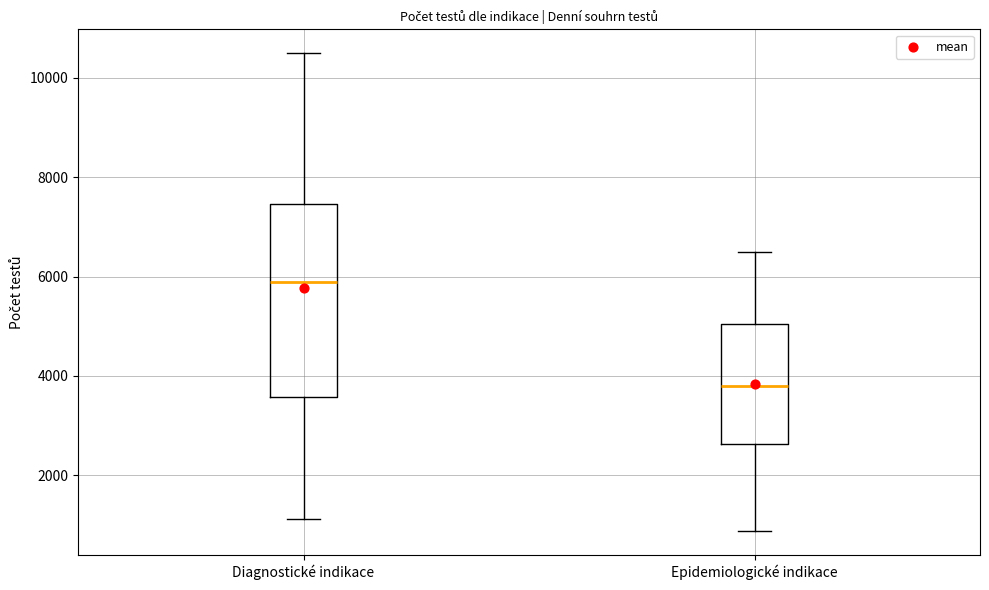

Reading left to right, transcribe this box plot: for each box, give where its median line is, the range the box spans, and where its two whiskers end, as read against the y-axis. The values are not printed on the chart, so give them approximately, as read against the axis.

Diagnostické indikace: median 5800, box 3600 to 7400, whiskers 1200 to 10400
Epidemiologické indikace: median 3800, box 2600 to 5000, whiskers 800 to 6400